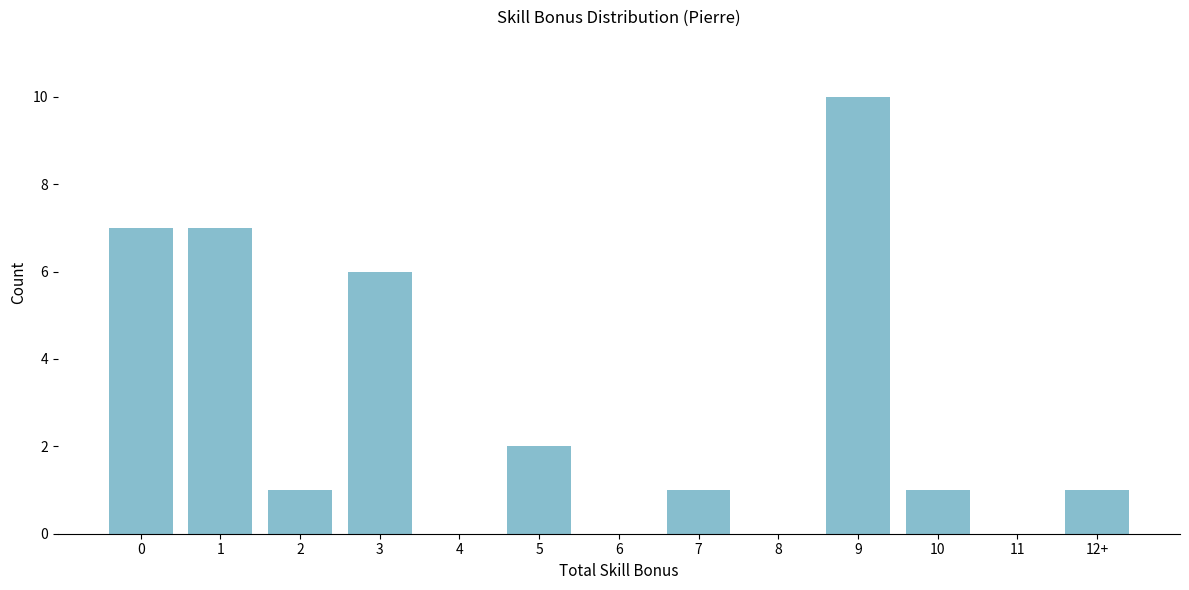

Reading left to right, what are all the values shown in this chart?

0=7	1=7	2=1	3=6	4=0	5=2	6=0	7=1	8=0	9=10	10=1	11=0	12+=1